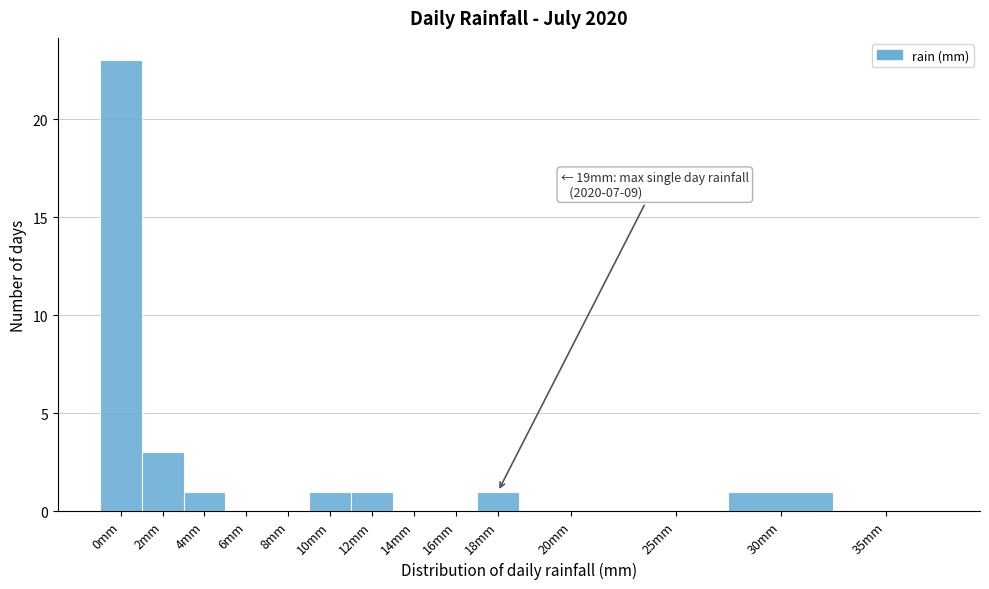

Reading left to right, what are all the values shown in this chart?

0mm=23	2mm=3	4mm=1	6mm=0	8mm=0	10mm=1	12mm=1	14mm=0	16mm=0	18mm=1	20mm=0	25mm=0	30mm=1	35mm=0